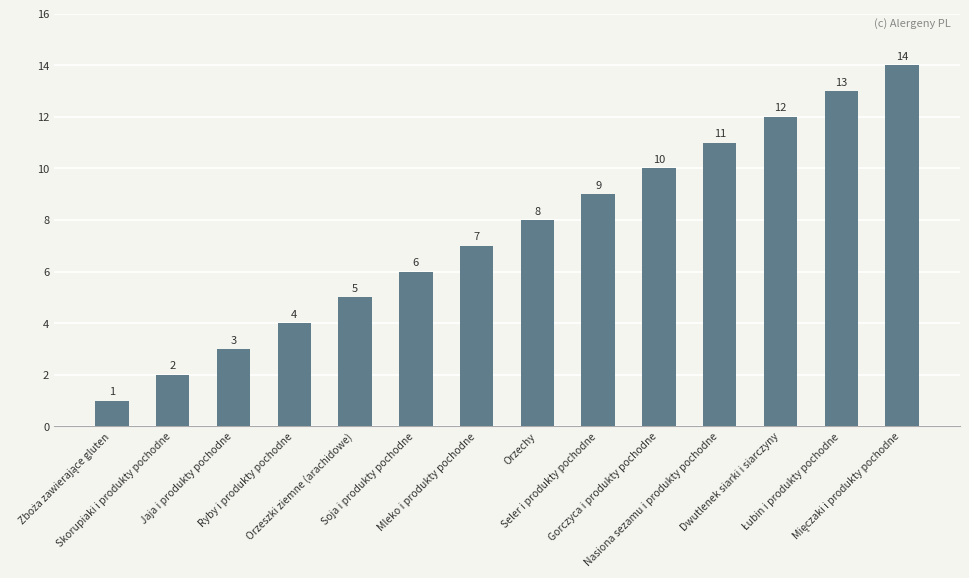

What is the maximum value shown in the chart?

14